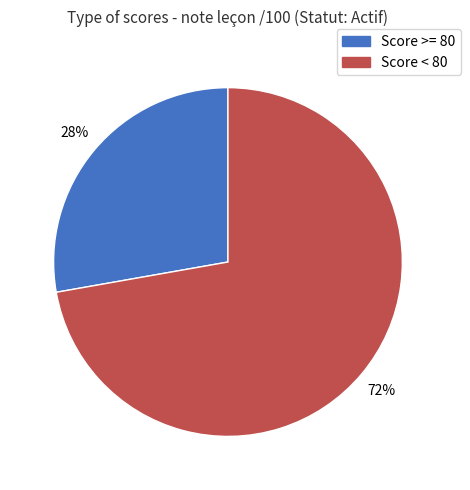

Is there a majority slice in this chart?

Yes